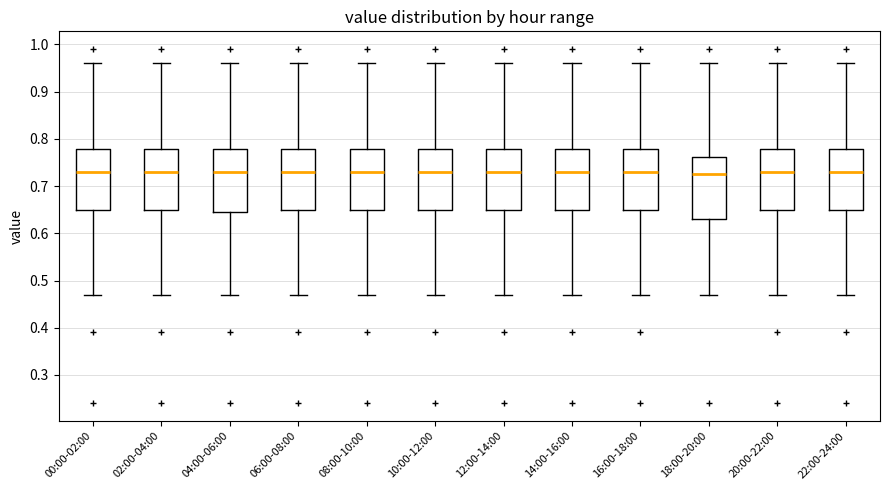

Where is the upper edge of the box for 04:00-06:00 on the y-axis? The values are not printed on the chart, so give them approximately, as read against the axis.

0.78